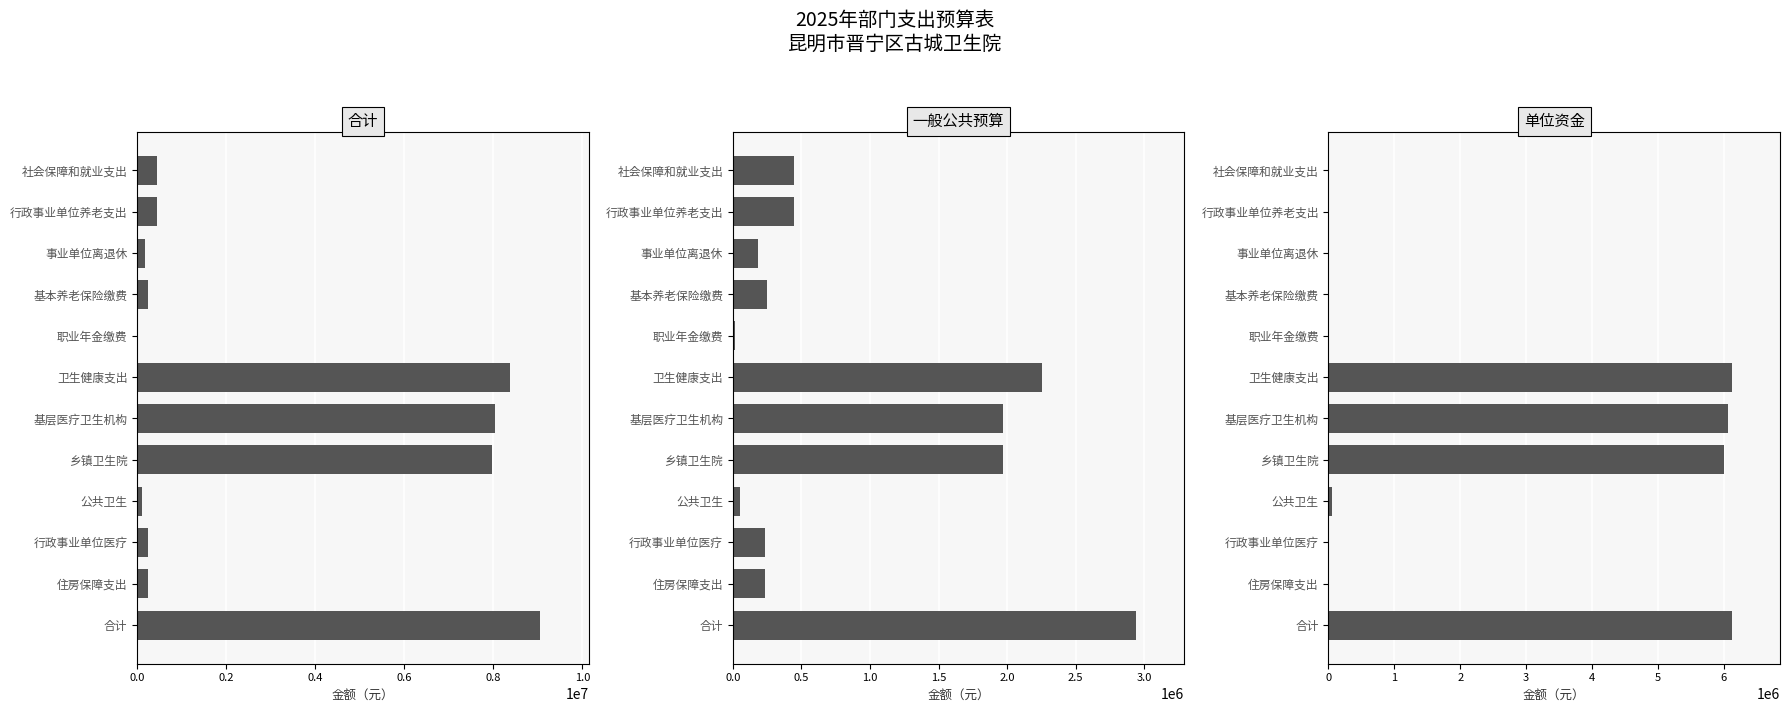

At how many categories does at least one series exceed 3046491?

4